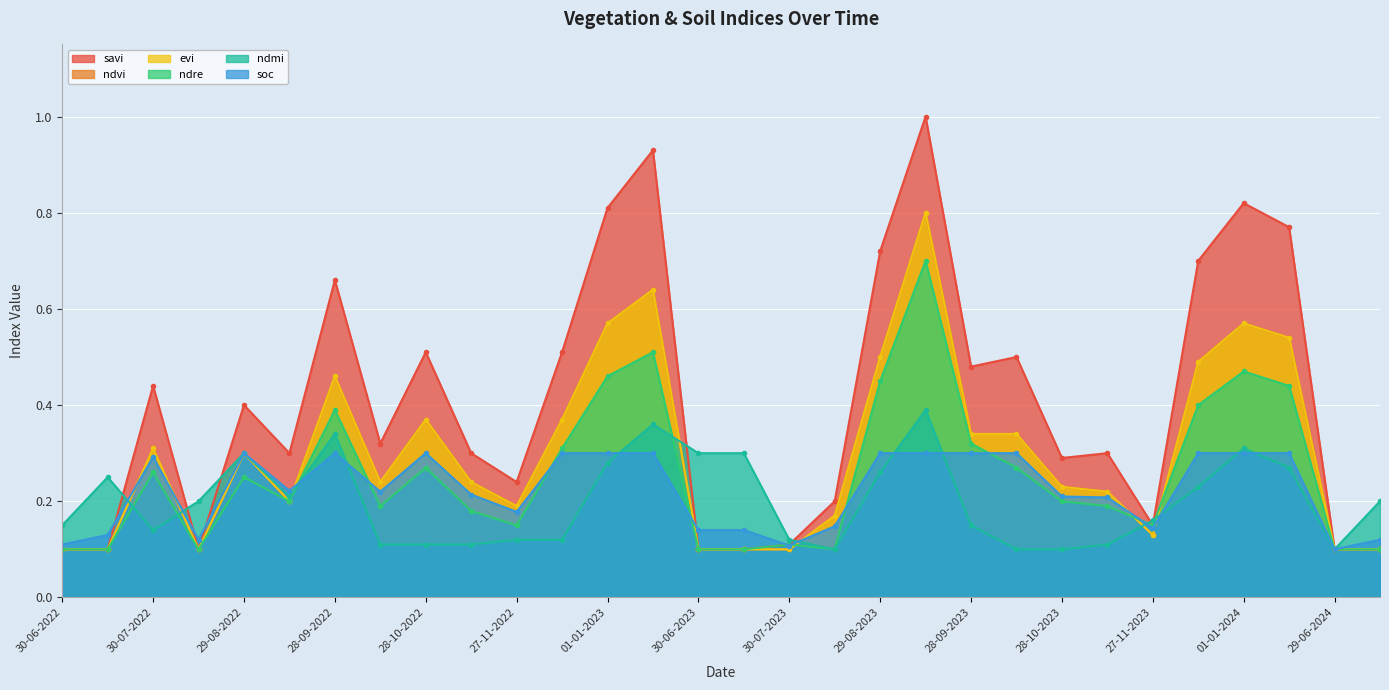

At which category is the sum across all series the highest?

13-09-2023